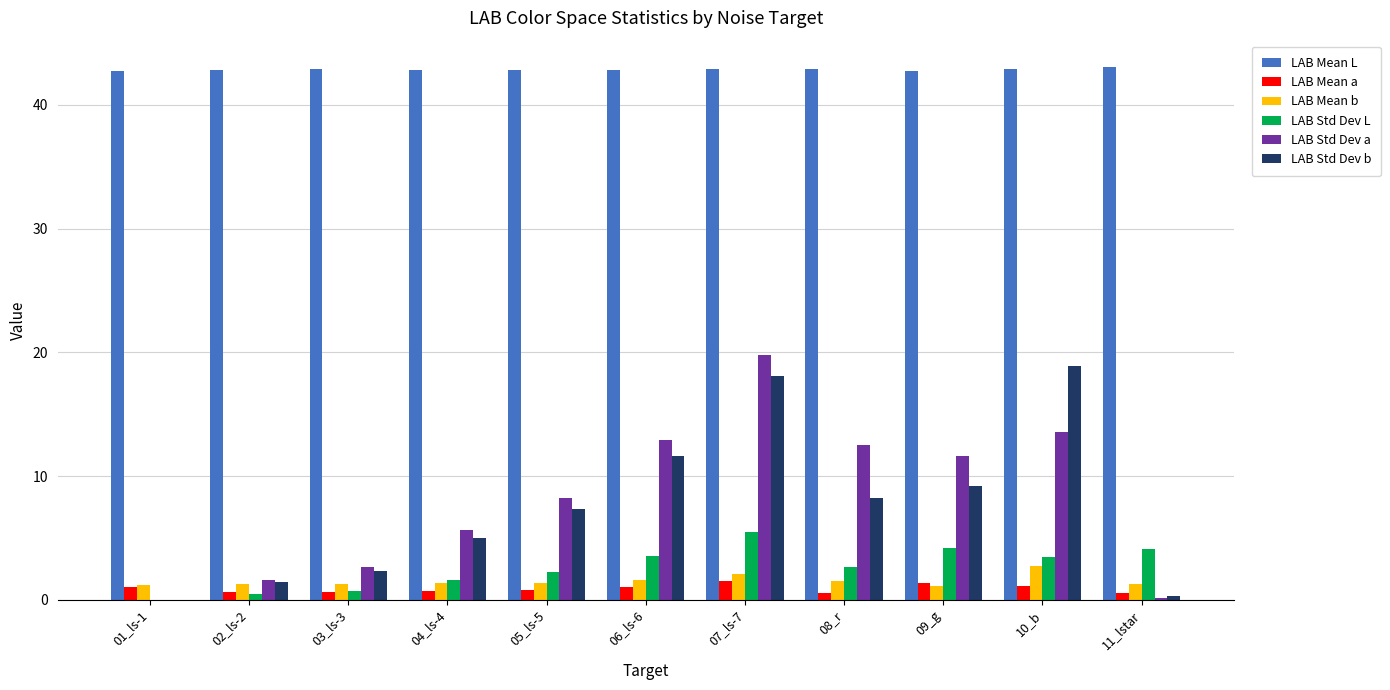

Which series has the widest spread of values?

LAB Std Dev a